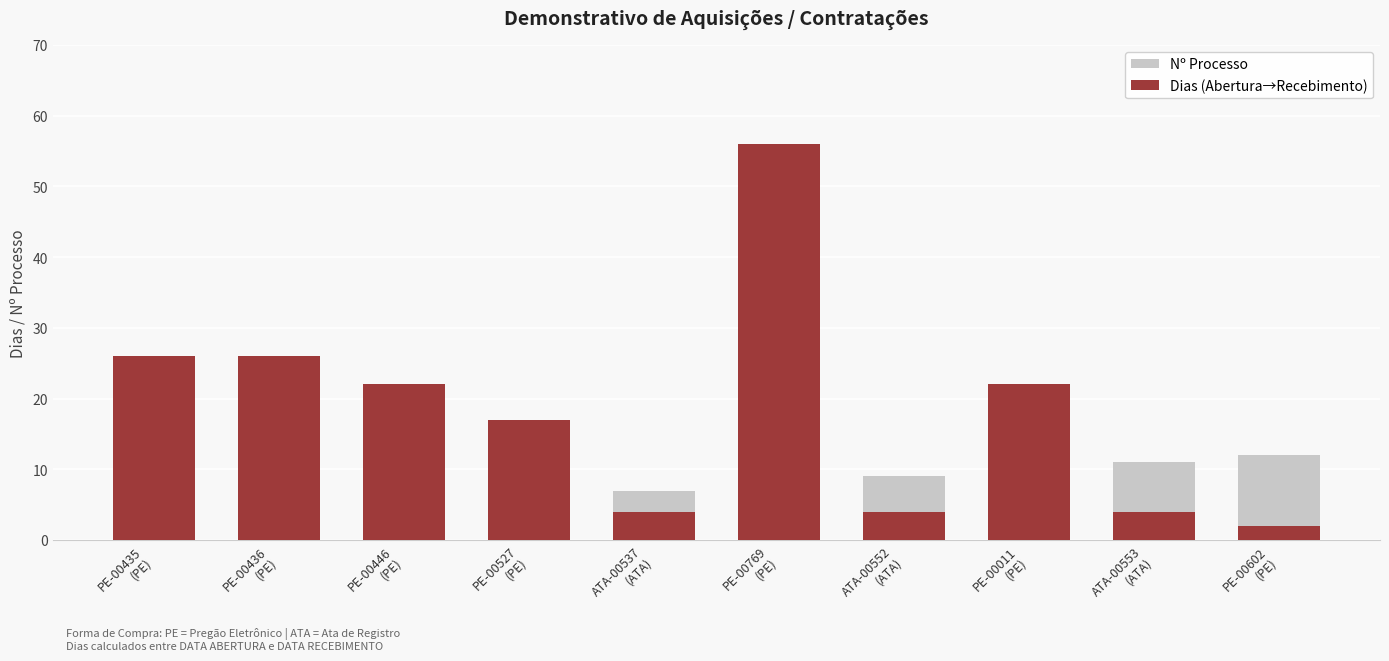

What is the value of the Nº Processo bar at the 8th from the left?

10